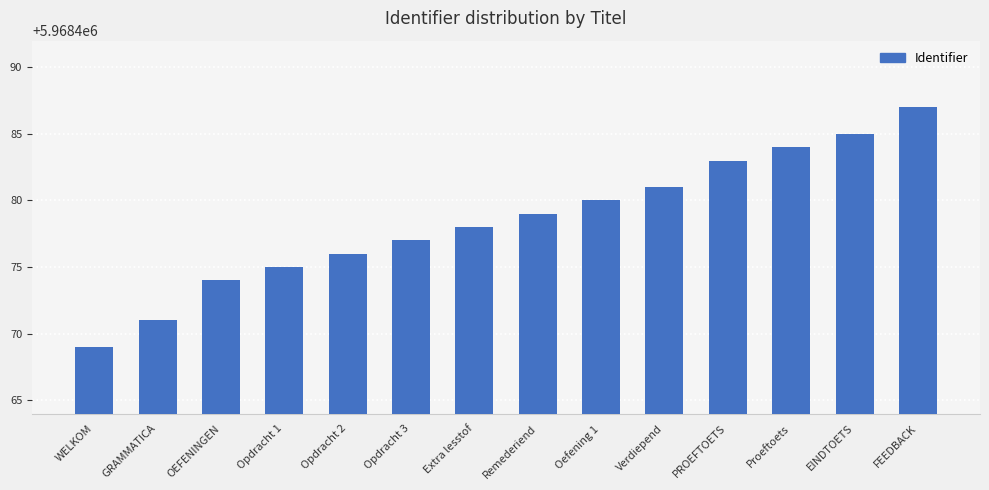

The value at Extra lesstof is 5968478. True or false?

True